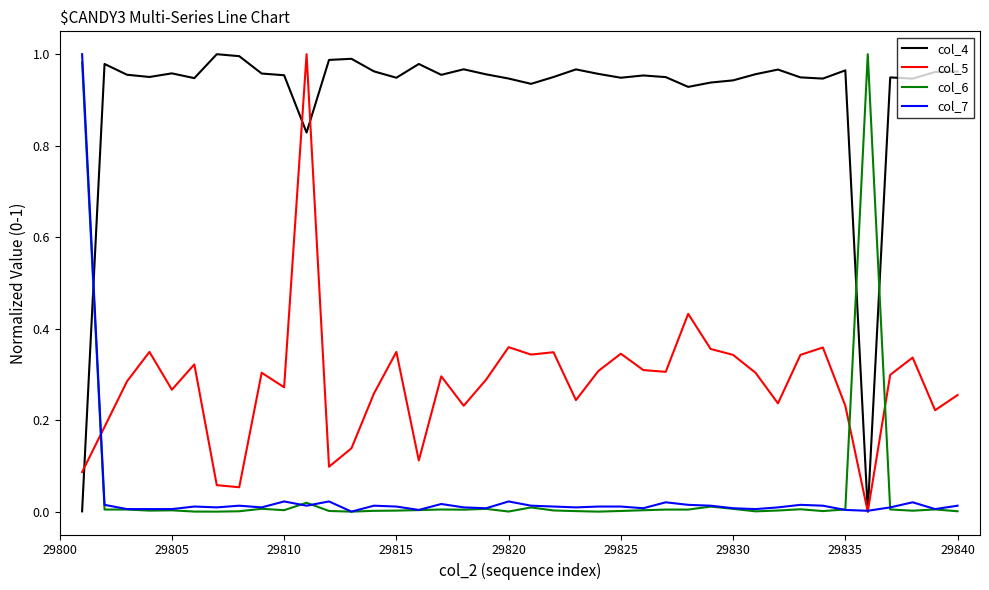

How many intersections are there between col_6 and col_4?

3